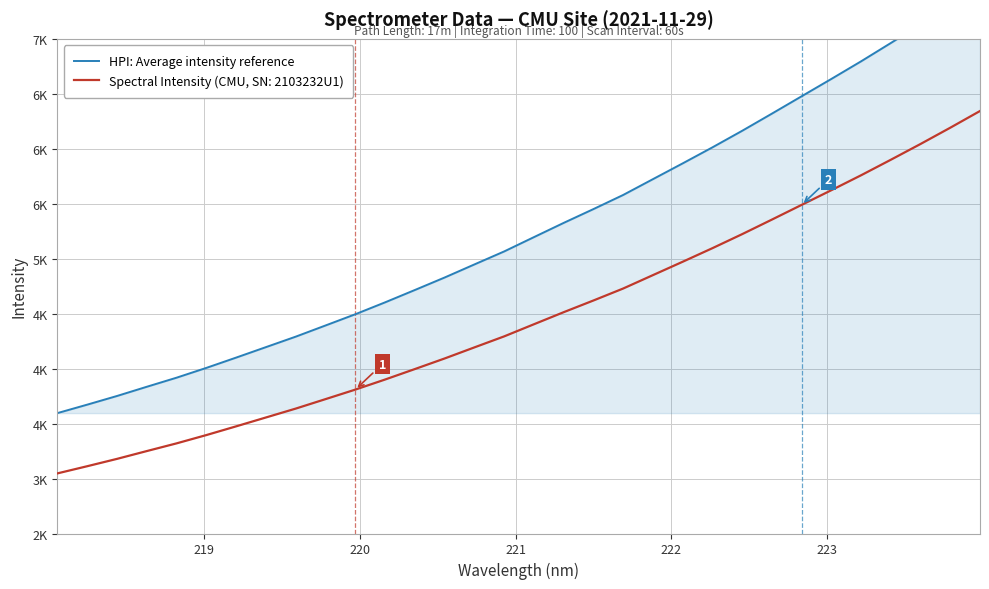

What is the sum of all values?

168843.0